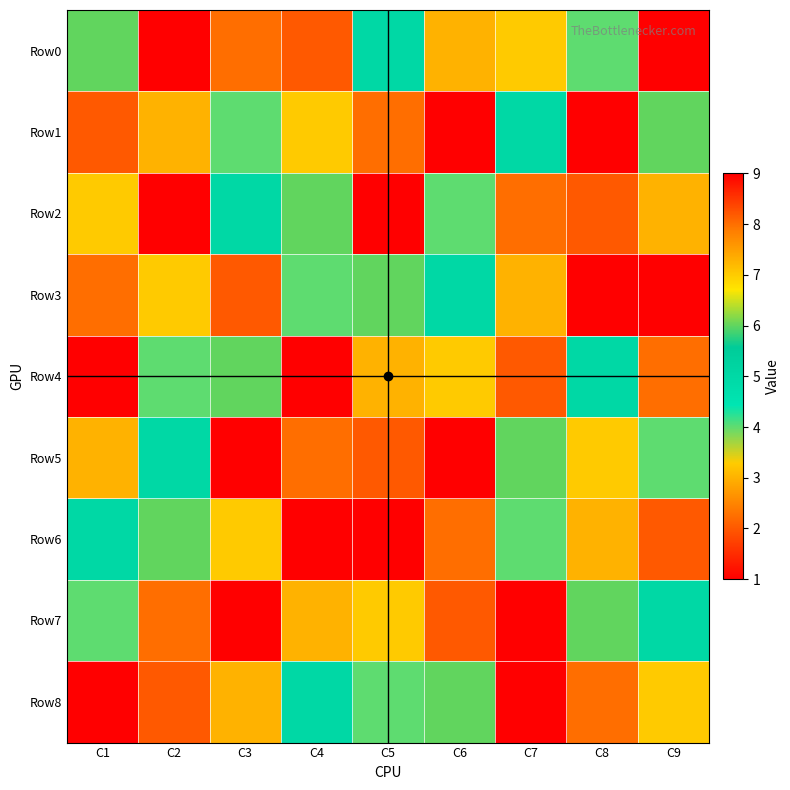

Rank the series at C5 from highest to lowest value.

Row2, Row1, Row7, Row3, Row0, Row8, Row4, Row5, Row6